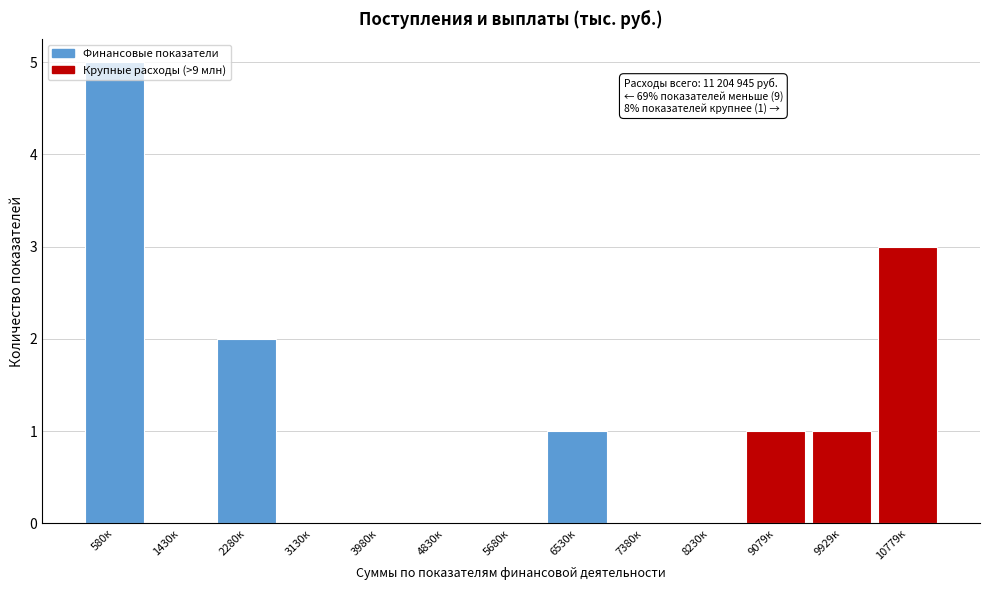

Which label corresponds to the largest value in the chart?

580к